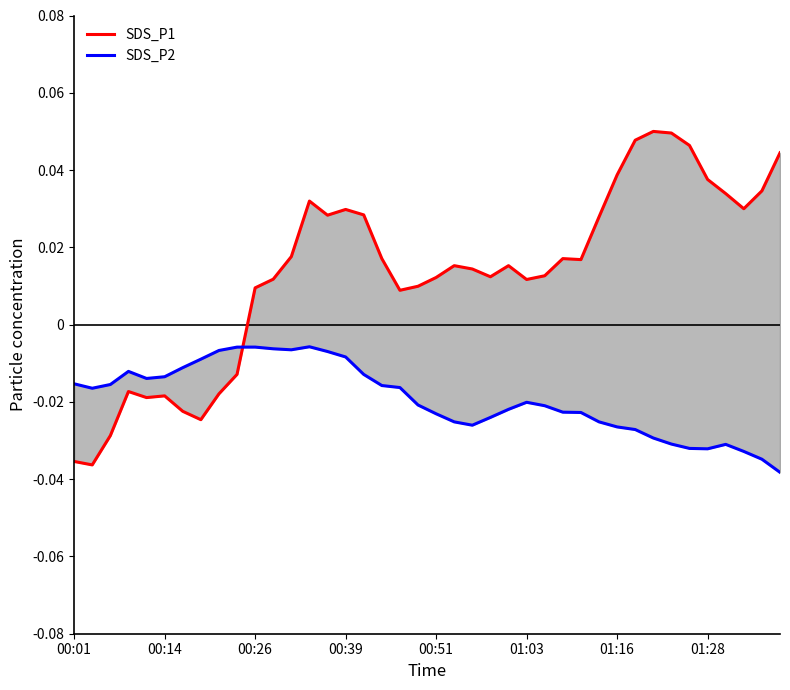

How many positive values does the SDS_P1 series have?

30